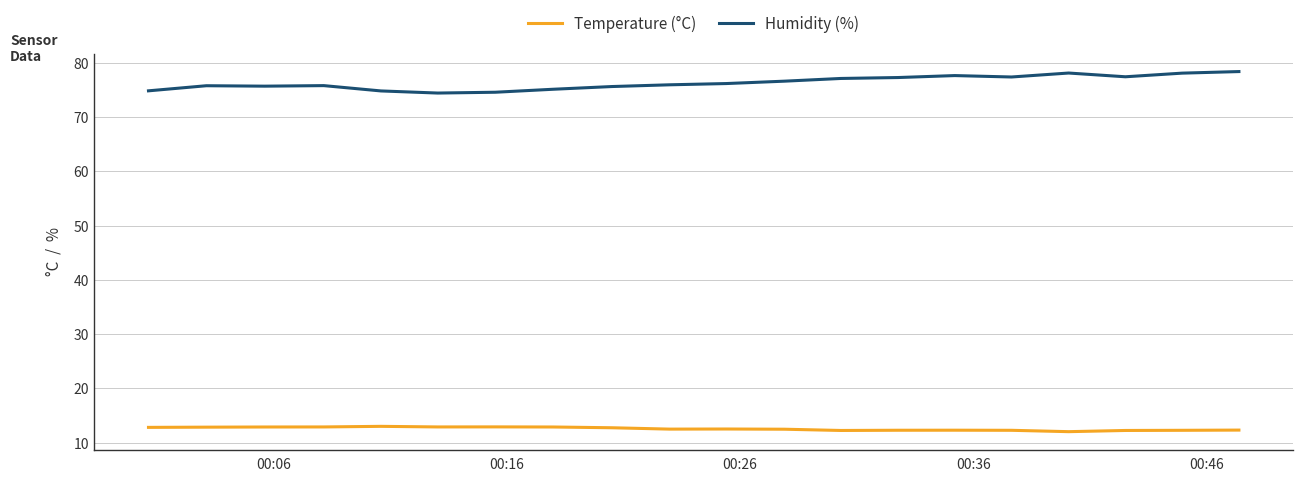

Which series has the largest total across all categories?

Humidity (%)